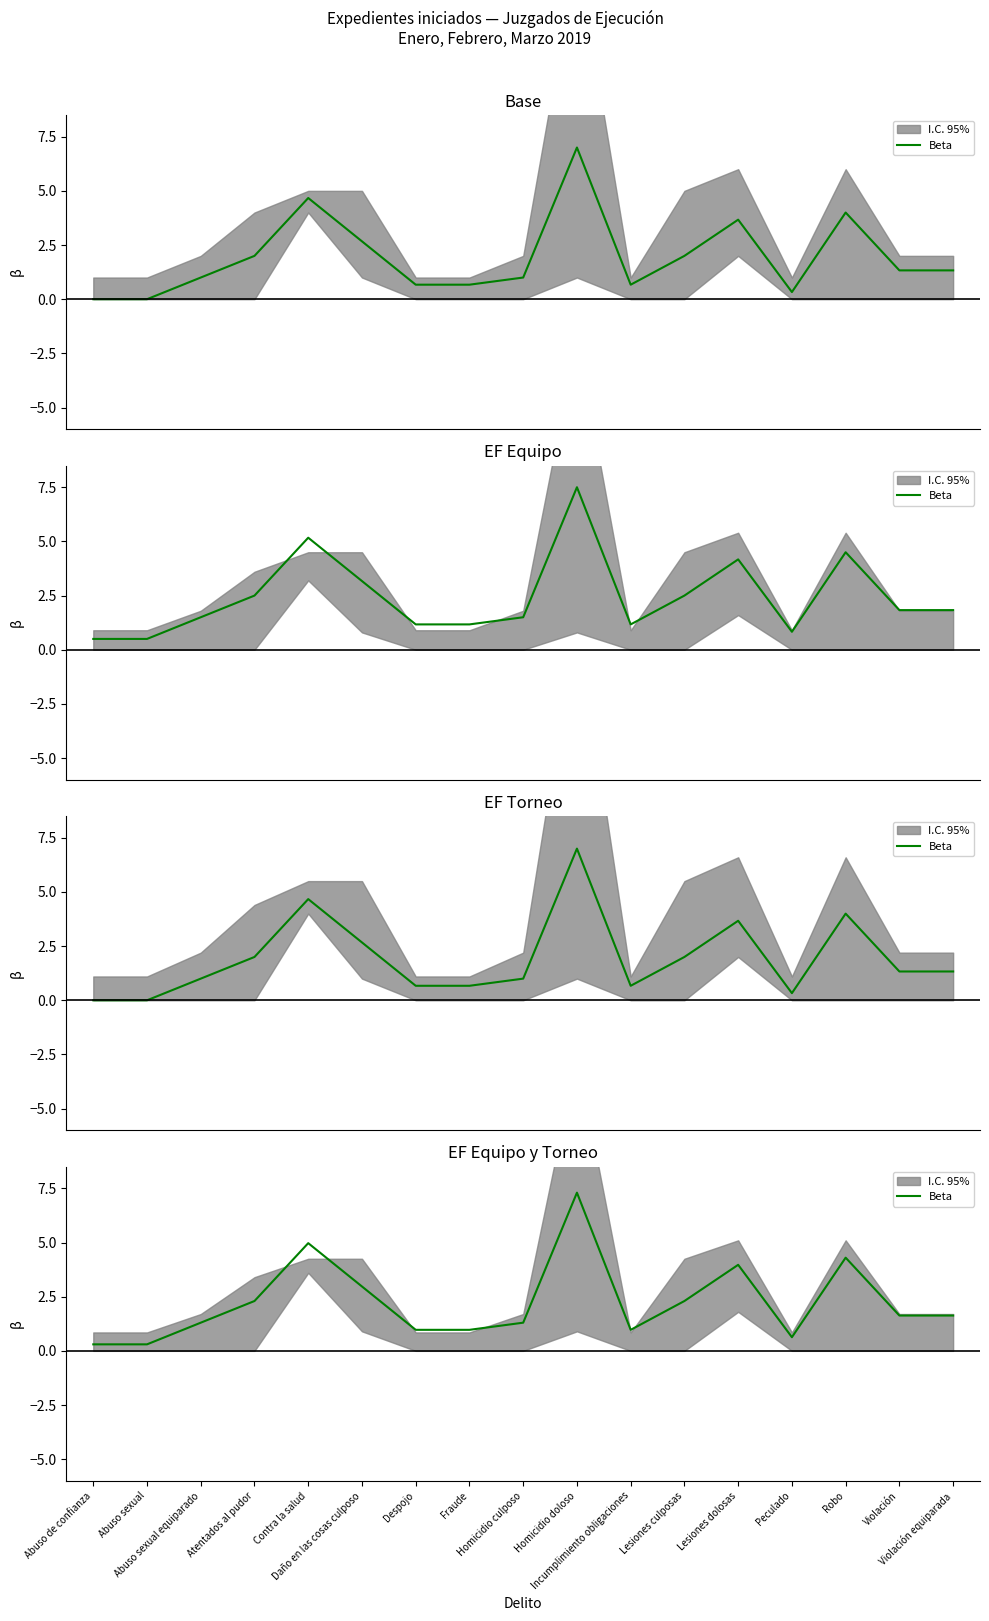

Which category has the lowest value across all series?

Abuso de confianza